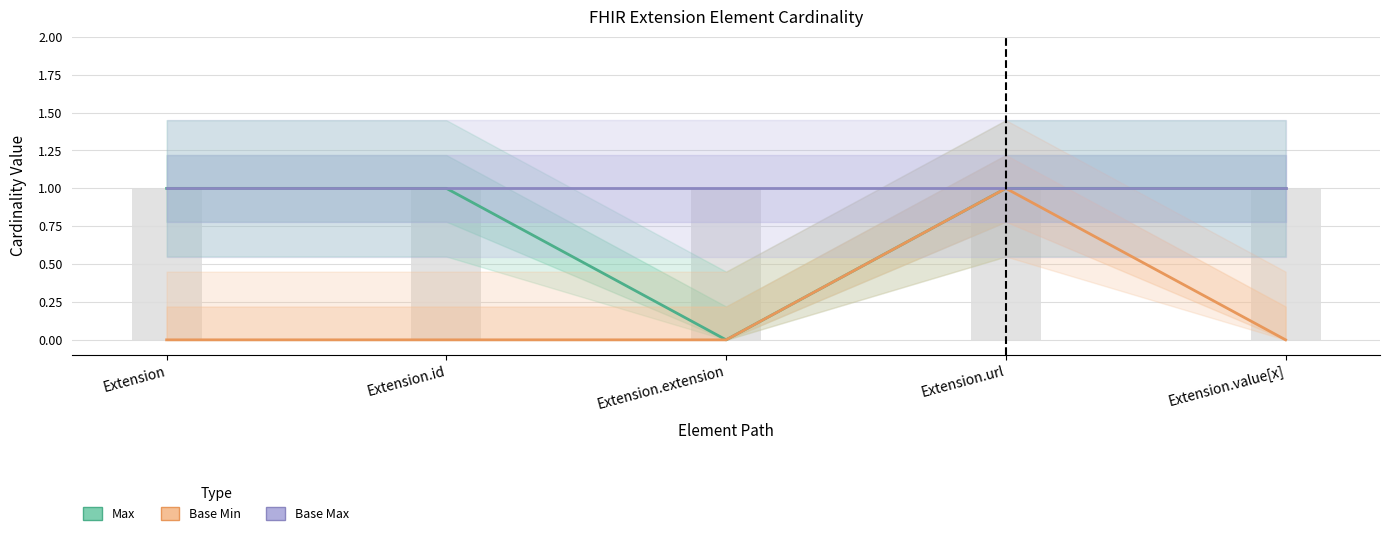

How many data points does each series have?

5